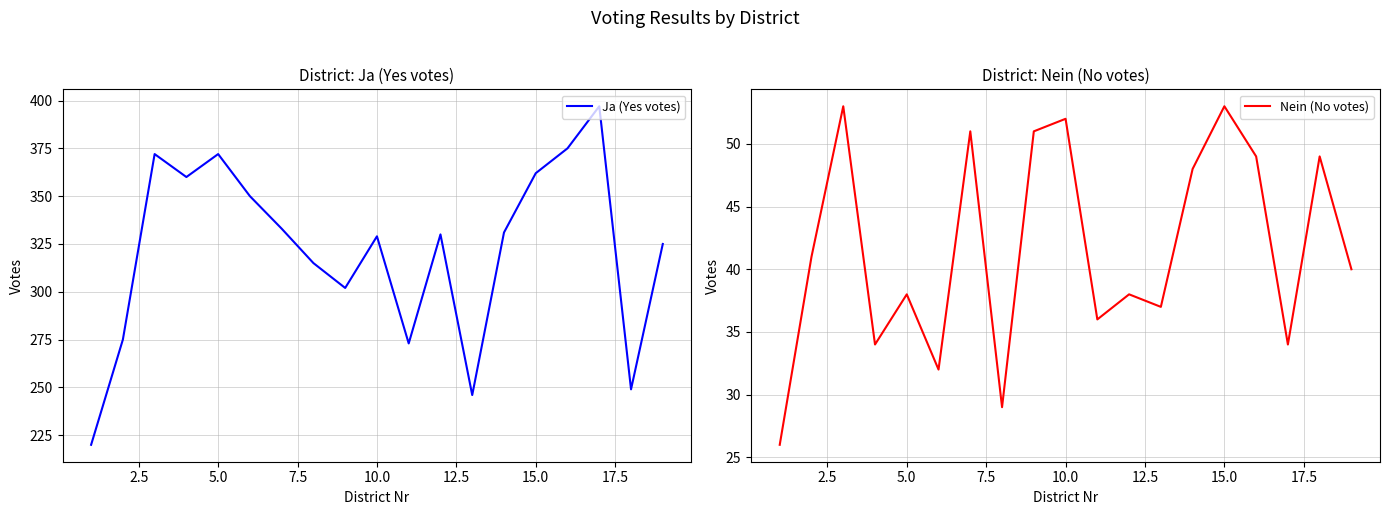

Reading left to right, transcribe all the data shown in this chart.

Ja (Yes votes): 220	275	372	360	372	350	333	315	302	329	273	330	246	331	362	375	397	249	325
Nein (No votes): 26	41	53	34	38	32	51	29	51	52	36	38	37	48	53	49	34	49	40